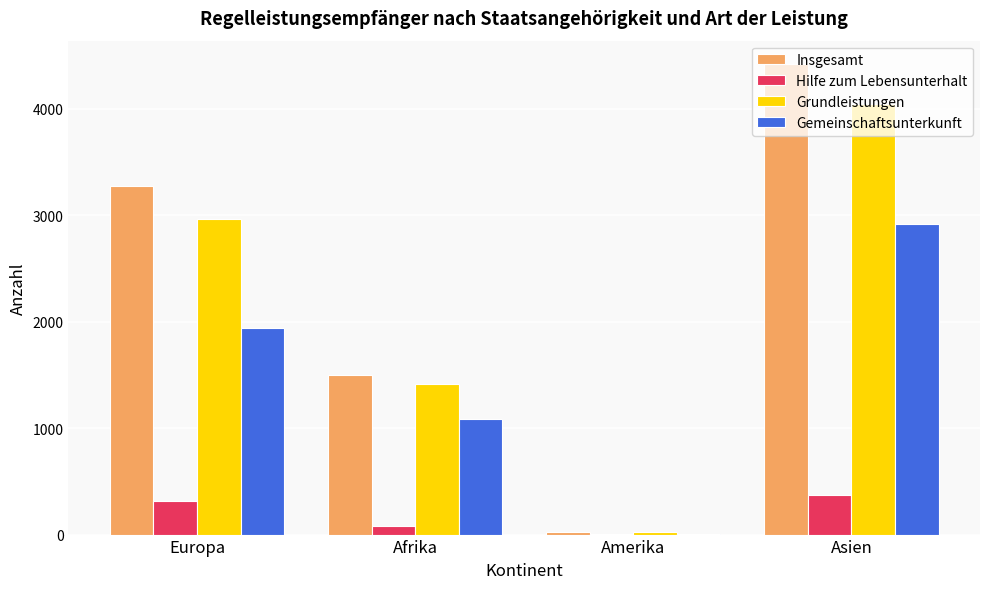

At which category does the chart reach its peak across all series?

Asien